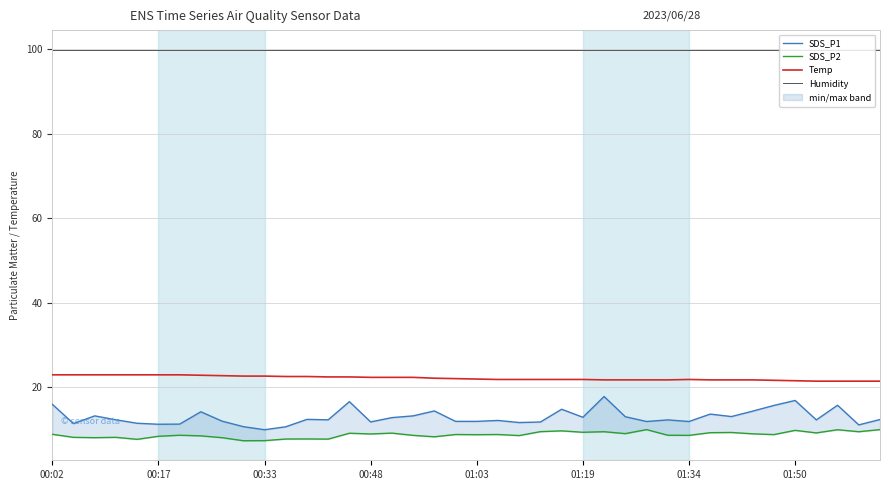

True or false: SDS_P2 and Temp cross at least once.

False